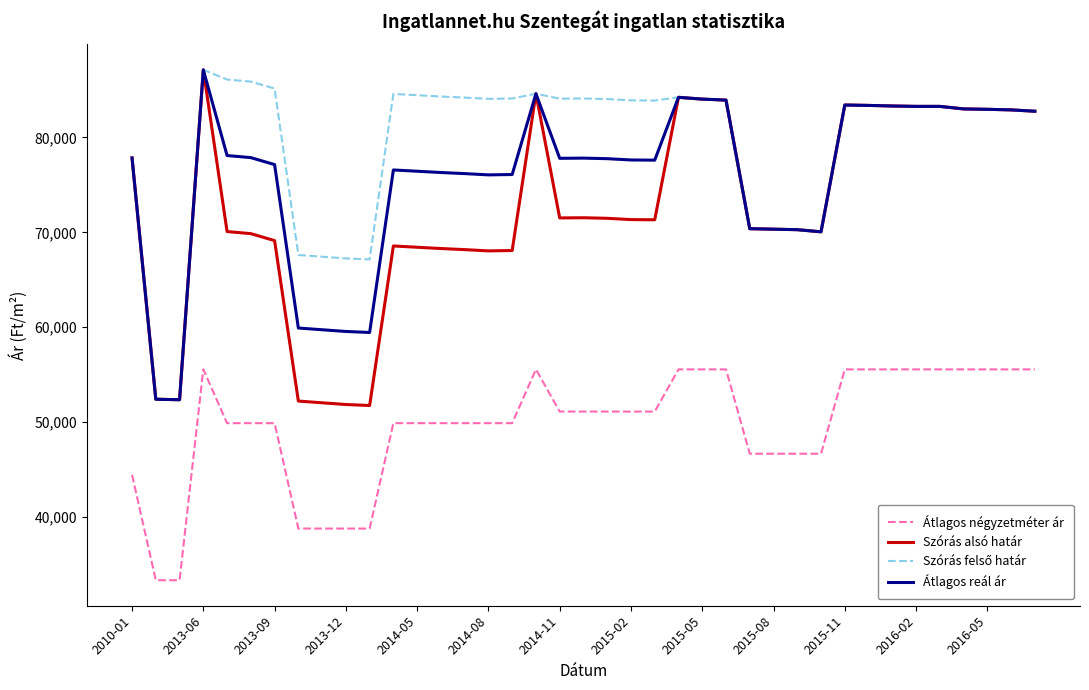

True or false: Átlagos reál ár and Átlagos négyzetméter ár intersect in this chart.

False